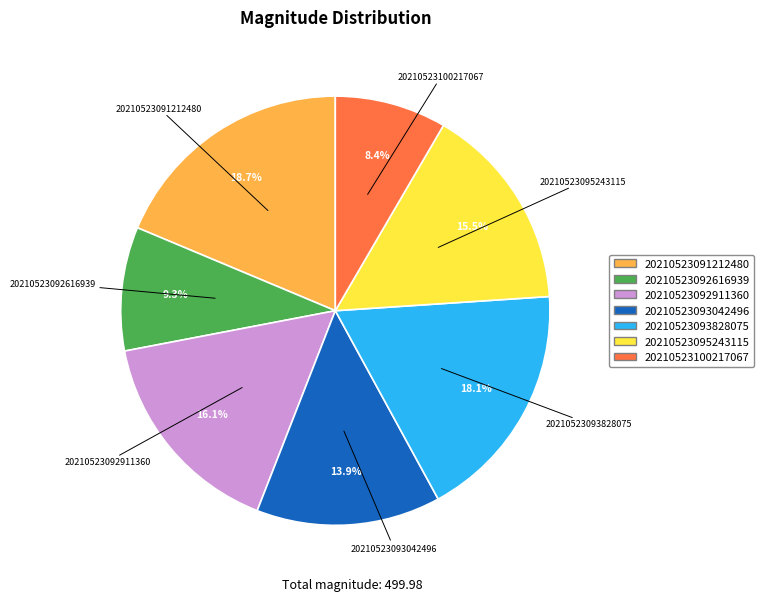

Which has a higher value, 20210523100217067 or 20210523095243115?

20210523095243115